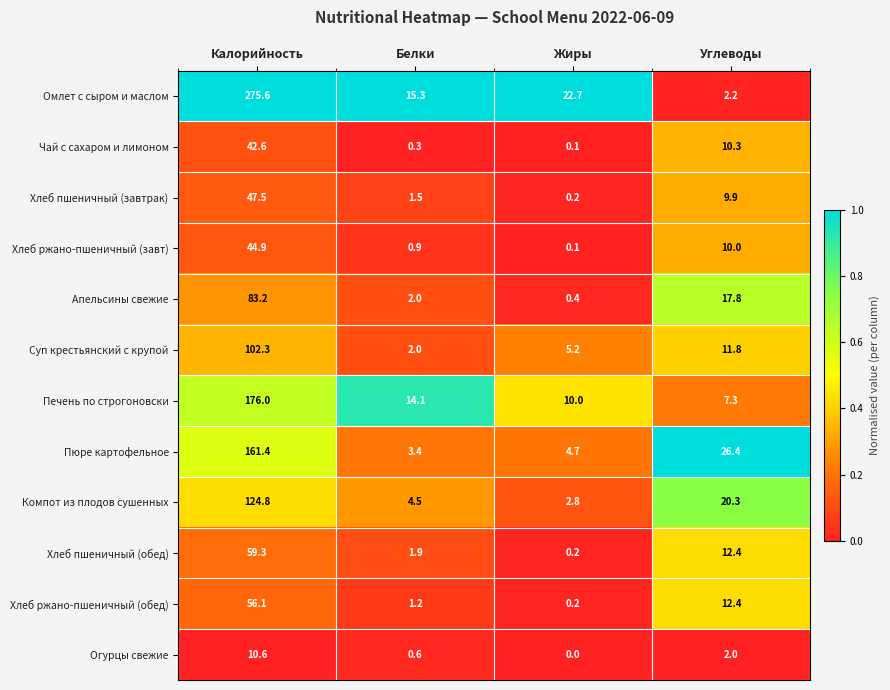

What is the sum of all Чай с сахаром и лимоном values?

53.3